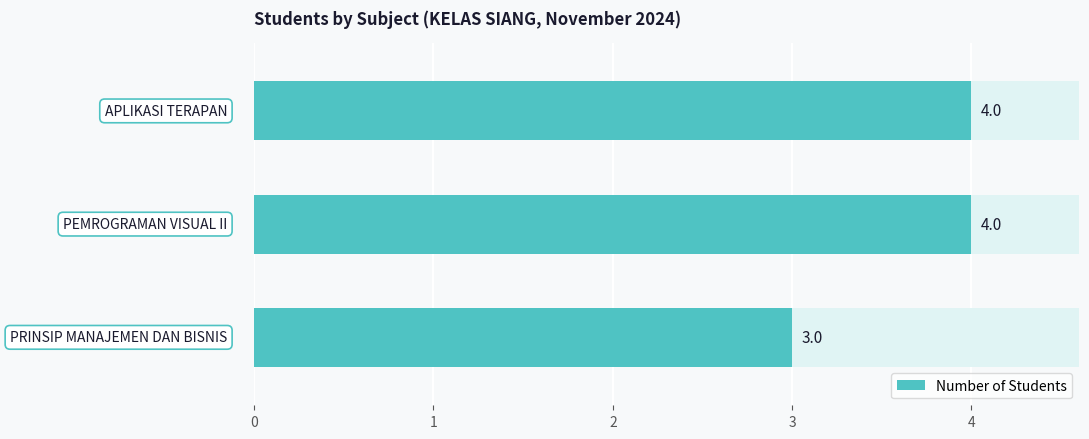

What is the smallest value displayed?

3